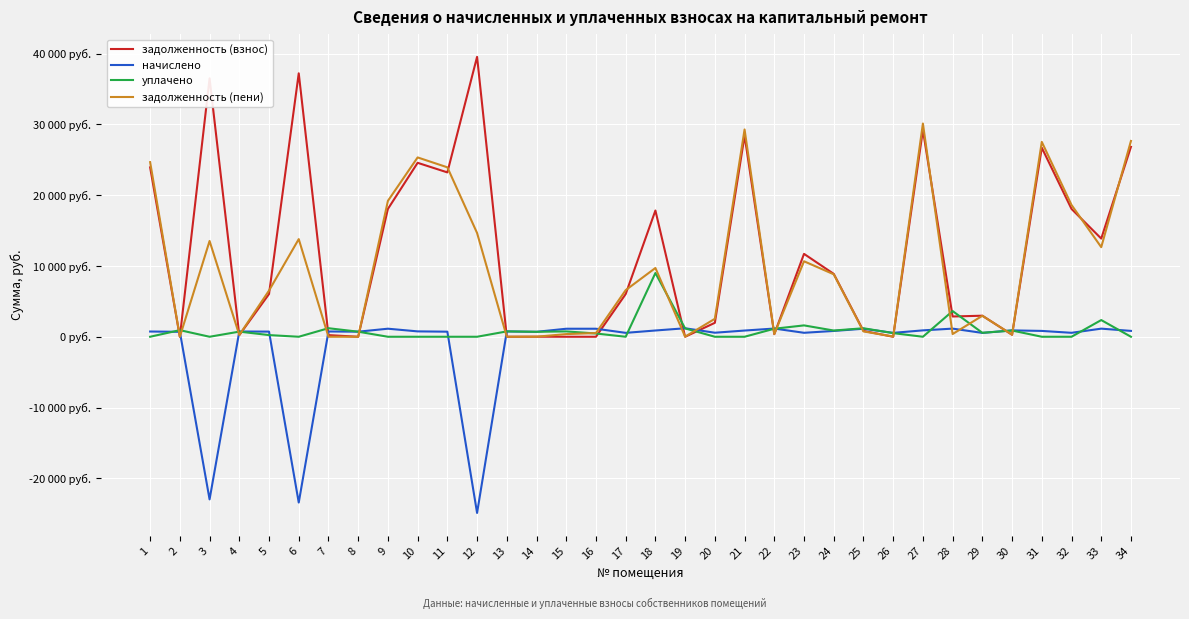

What are all the series names shown in the legend?

задолженность (взнос), начислено, уплачено, задолженность (пени)